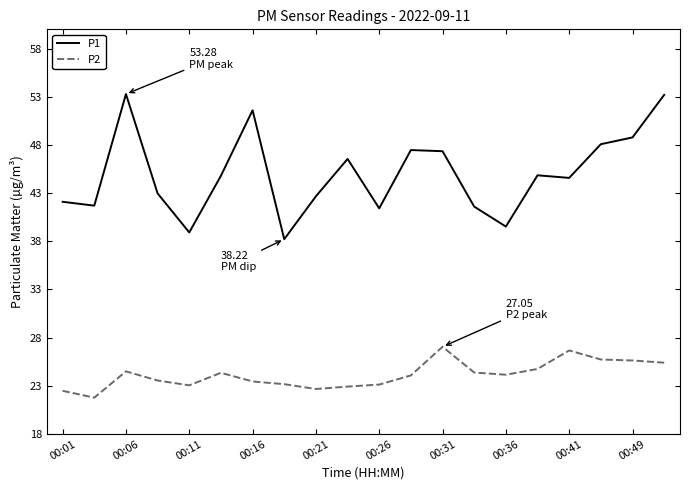

True or false: P1 has more than 1 points higher than both neighbors.

True